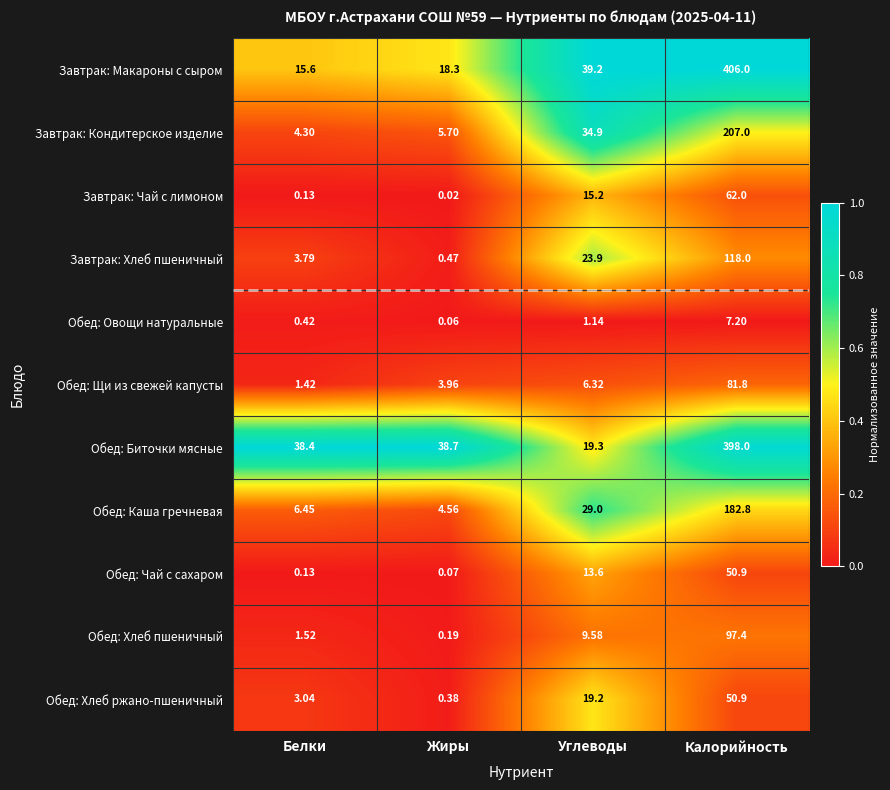

Where is Завтрак: Кондитерское изделие nearest to the value 105?

Углеводы